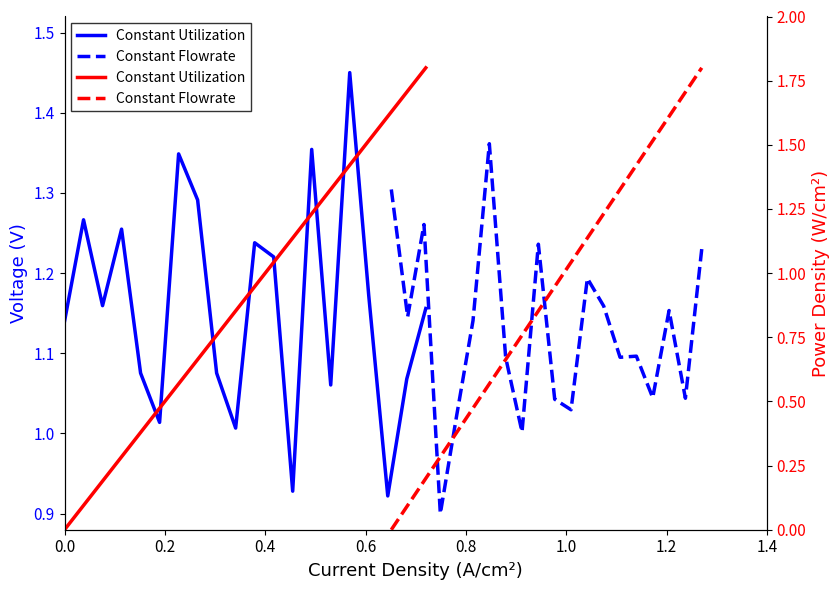

True or false: Constant Utilization and Constant Flowrate intersect in this chart.

False